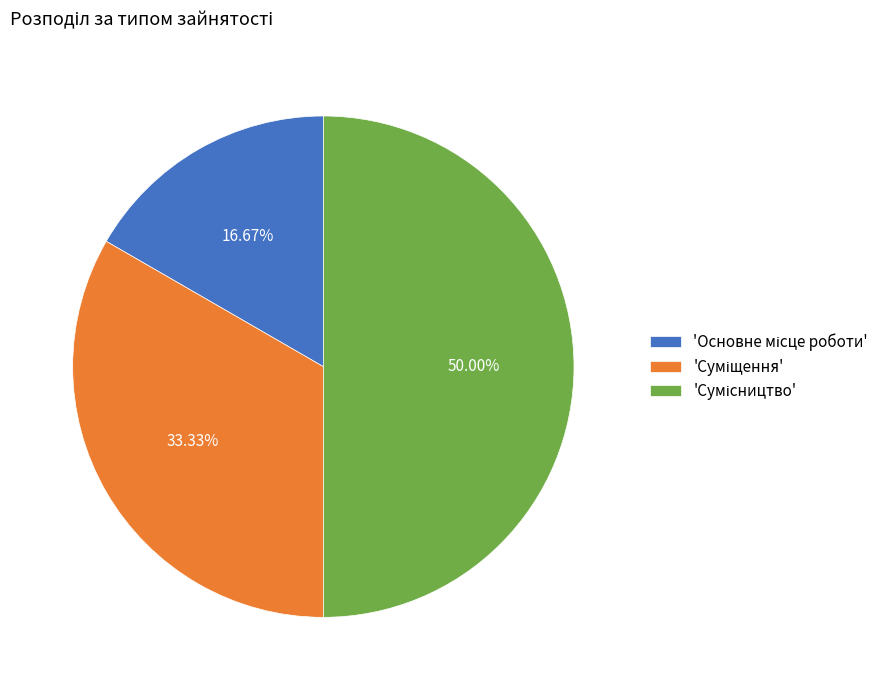

How many slices are in this pie chart?

3